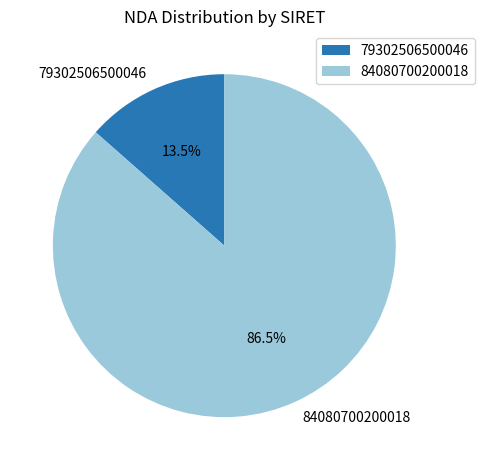

To the nearest percent, what is the difference between the 84080700200018 and 79302506500046 slice percentages?

73%